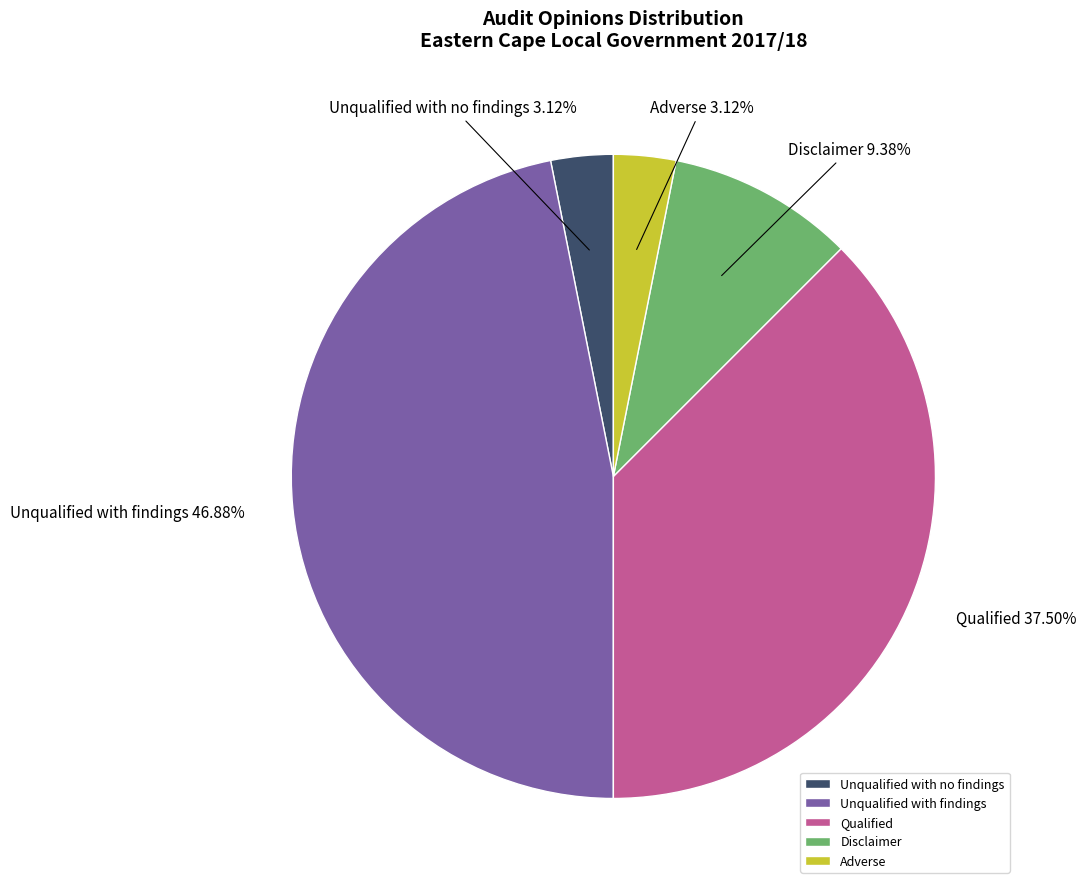

Does Qualified account for over 50% of the chart?

No